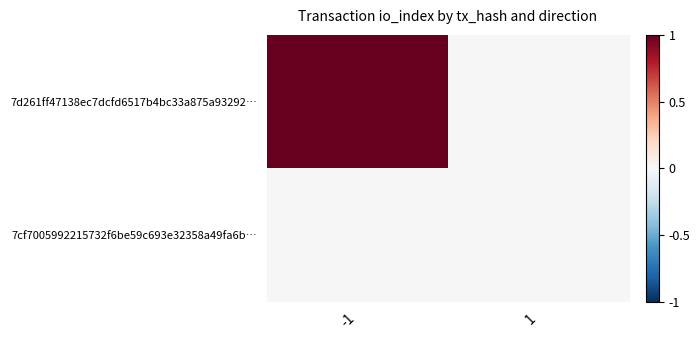

Count the number of categories in the chart.

2